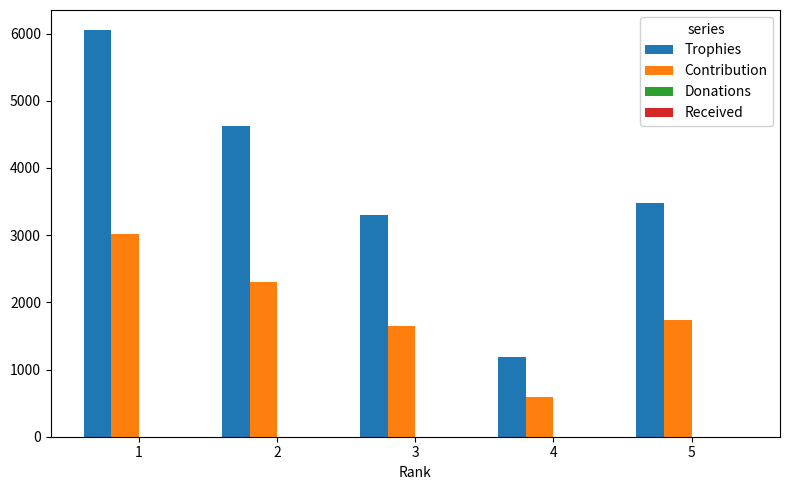

Reading left to right, transcribe all the data shown in this chart.

Trophies: 6049	4619	3300	1188	3480
Contribution: 3024	2309	1650	594	1740